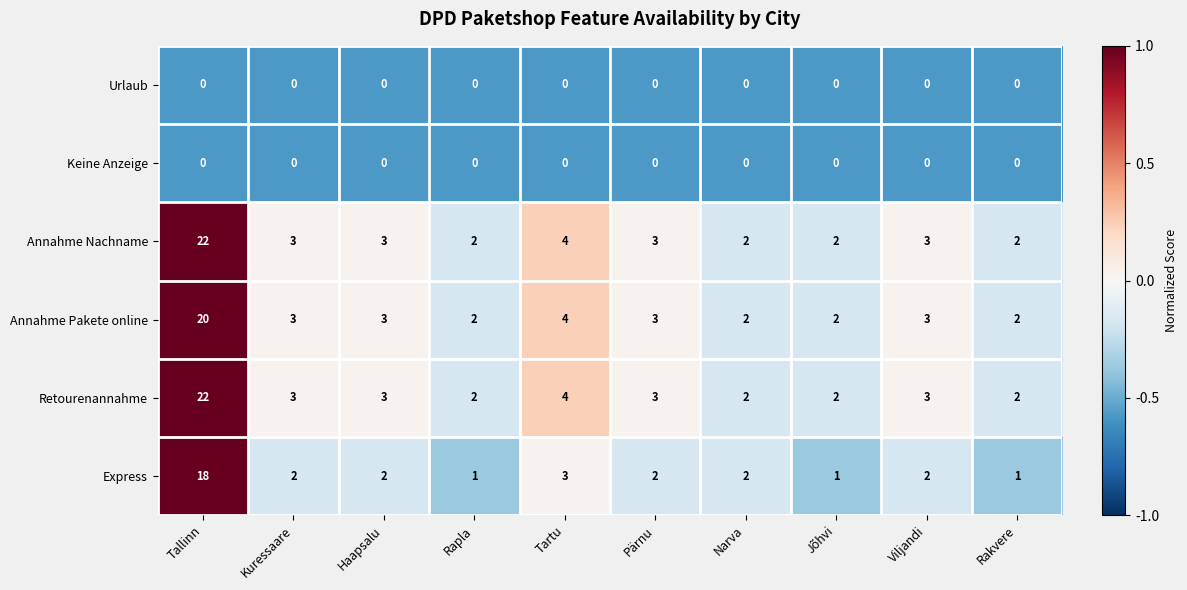

What is the total value across all series at Jõhvi?

7